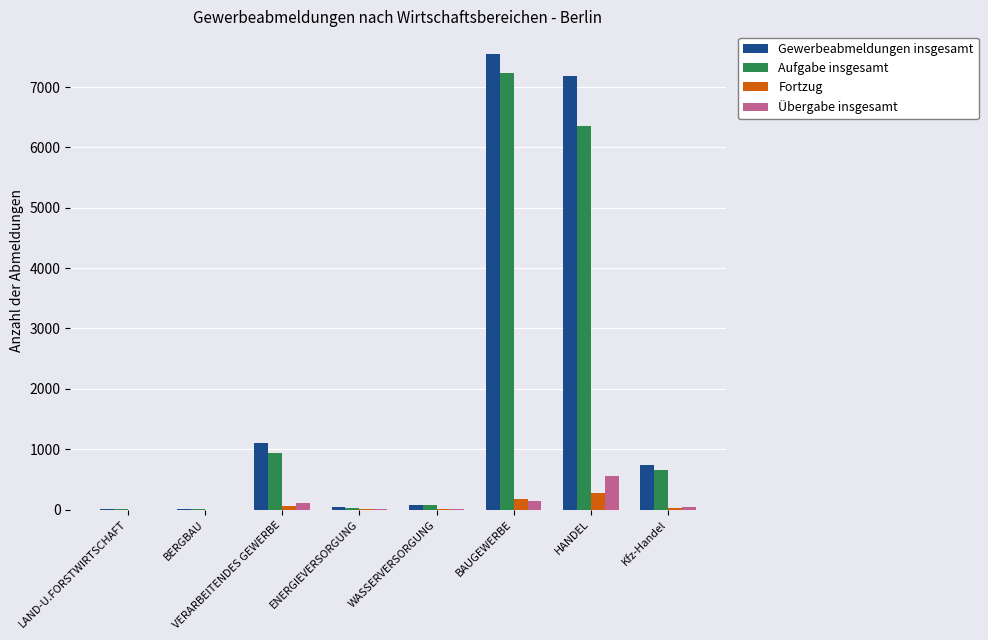

What is the sum of all Fortzug values?

535